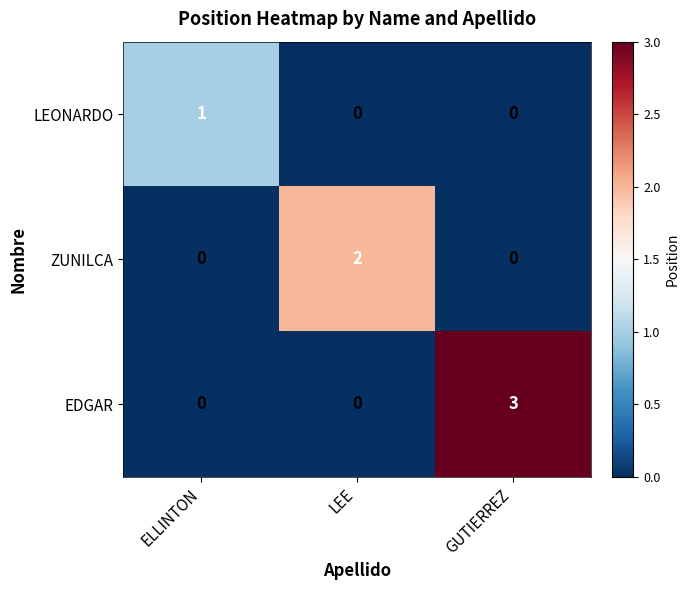

Reading left to right, transcribe all the data shown in this chart.

LEONARDO: 1	0	0
ZUNILCA: 0	2	0
EDGAR: 0	0	3